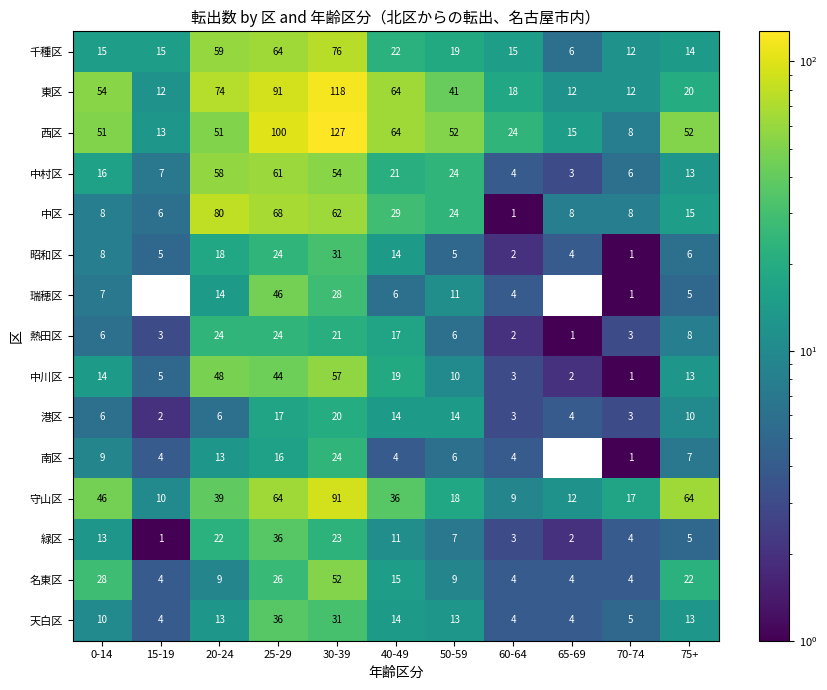

What is the difference between the 東区 values at 60-64 and 50-59?

23